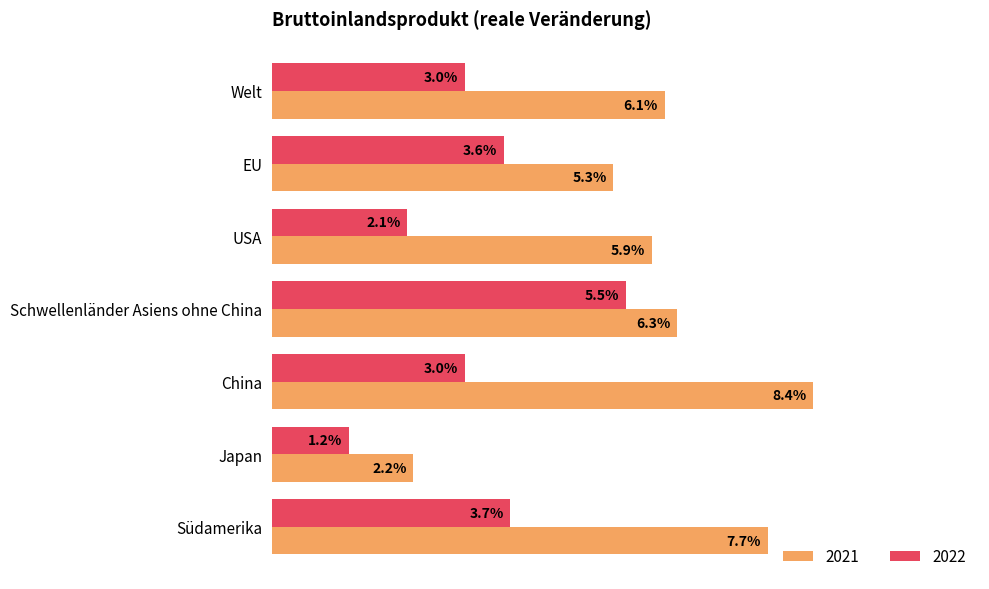

What are all the series names shown in the legend?

2021, 2022